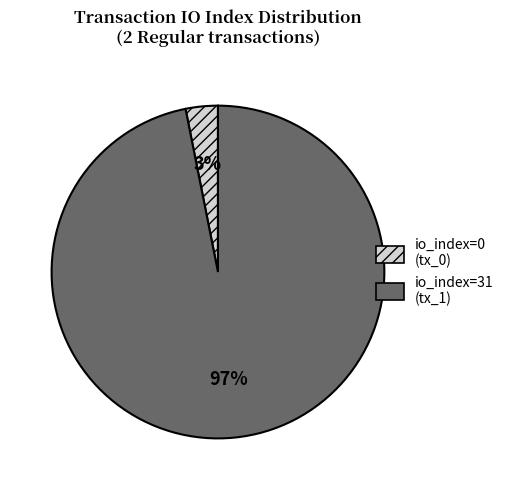

How many segments does this pie chart have?

2